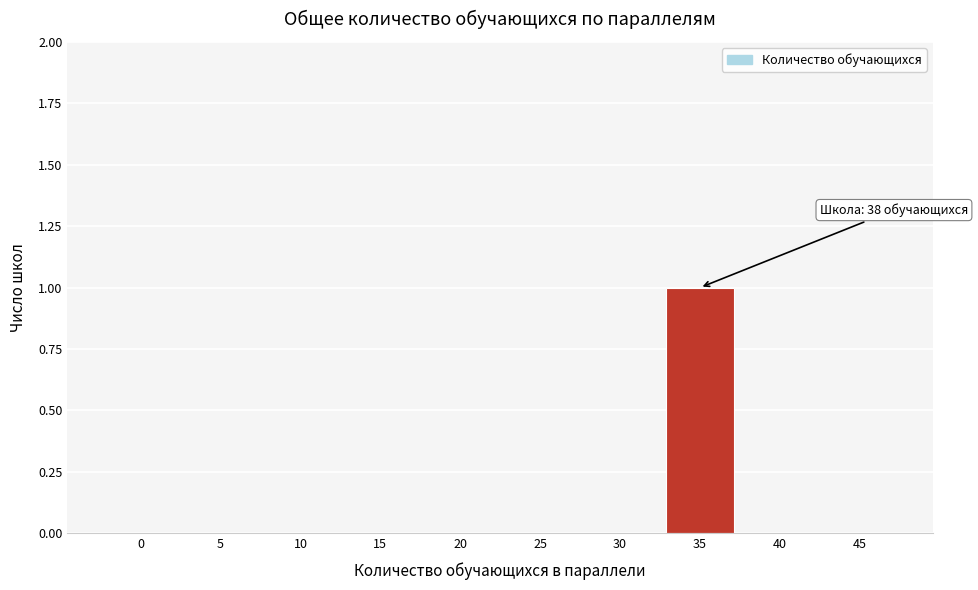

Reading right to left, what are all the values shown in this chart?

45=0	40=0	35=1	30=0	25=0	20=0	15=0	10=0	5=0	0=0